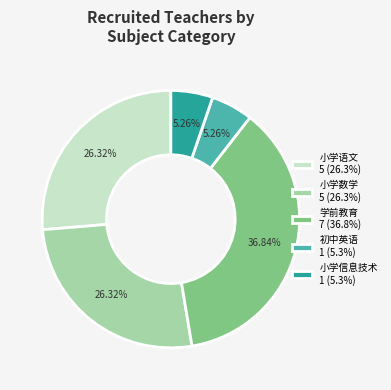

What is the total percentage of 小学数学 and 小学信息技术?

31.6%